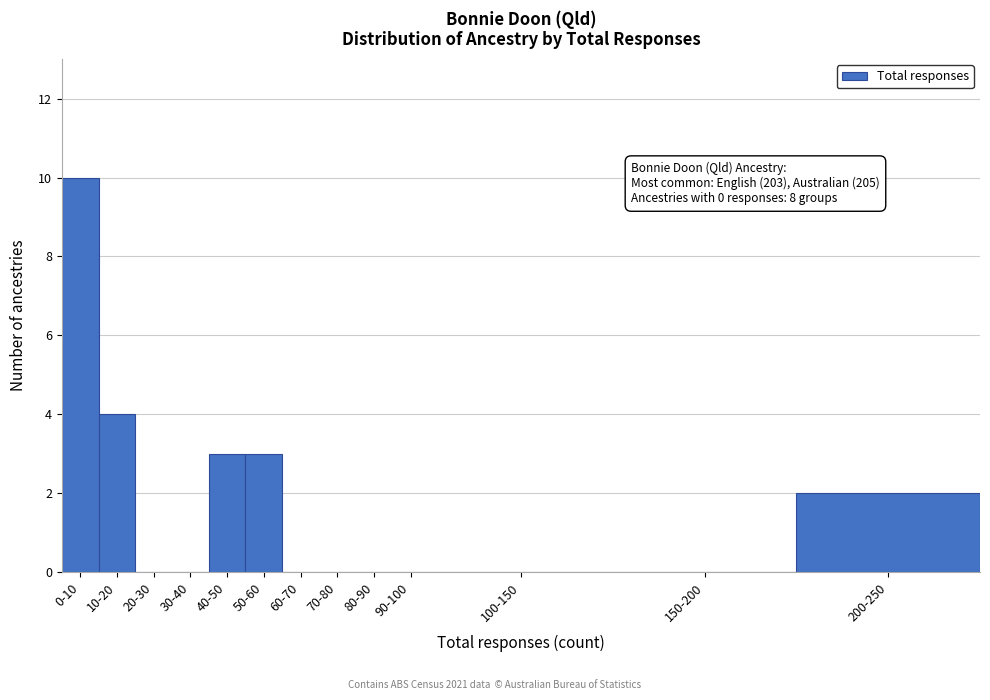

Reading right to left, transcribe all the data shown in this chart.

200-250=2	150-200=0	100-150=0	90-100=0	80-90=0	70-80=0	60-70=0	50-60=3	40-50=3	30-40=0	20-30=0	10-20=4	0-10=10